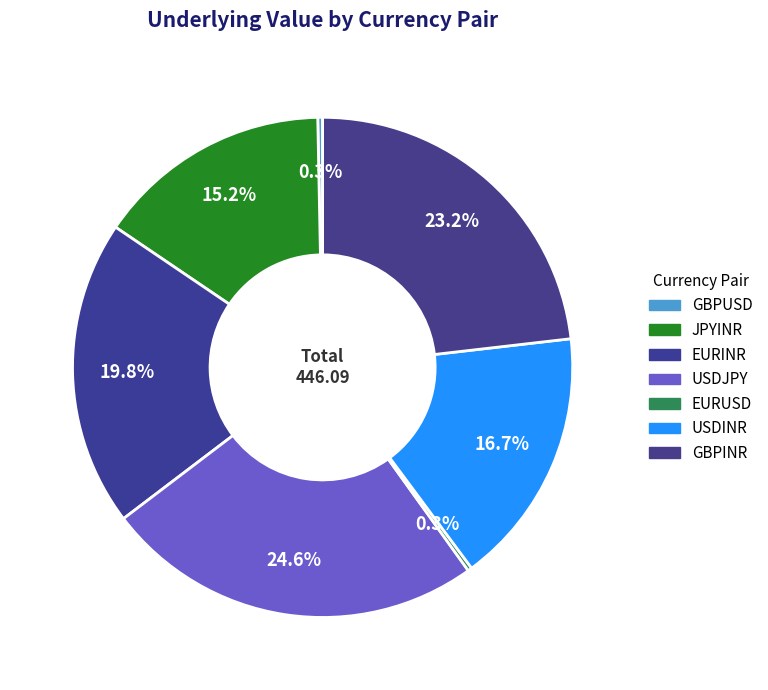

To the nearest percent, what is the difference between the largest and smallest slice percentages?

24%